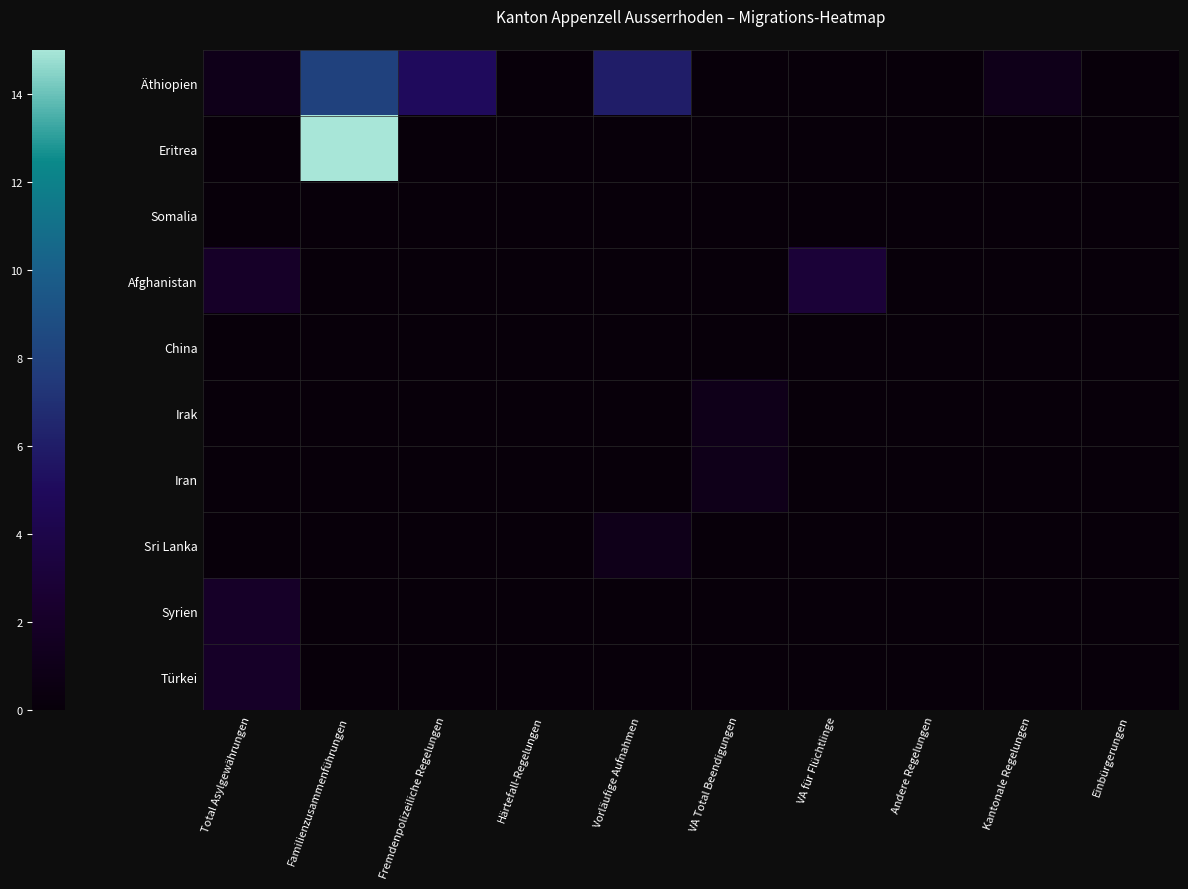

What is the total value across all series at Kantonale Regelungen?

1